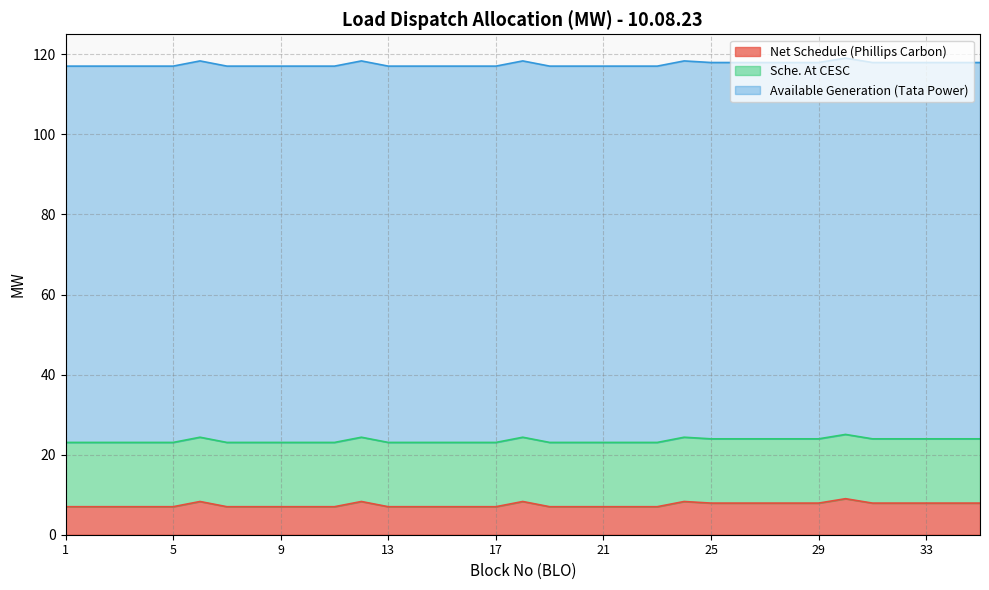

How many categories are shown in the chart?

35